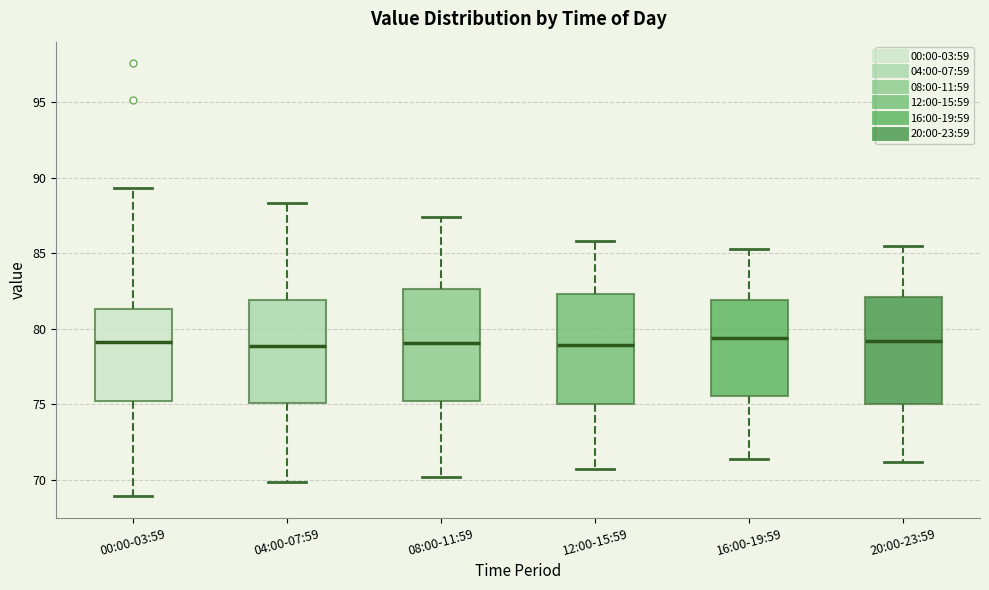

Reading left to right, read every box against the y-axis: the position of its median line, the range the box covers, and the ends of its whiskers. The values are not printed on the chart, so give them approximately, as read against the axis.

00:00-03:59: median 79.0, box 75.0 to 81.5, whiskers 69.0 to 89.5
04:00-07:59: median 79.0, box 75.0 to 82.0, whiskers 70.0 to 88.5
08:00-11:59: median 79.0, box 75.0 to 82.5, whiskers 70.0 to 87.5
12:00-15:59: median 79.0, box 75.0 to 82.5, whiskers 70.5 to 86.0
16:00-19:59: median 79.5, box 75.5 to 82.0, whiskers 71.5 to 85.5
20:00-23:59: median 79.0, box 75.0 to 82.0, whiskers 71.0 to 85.5